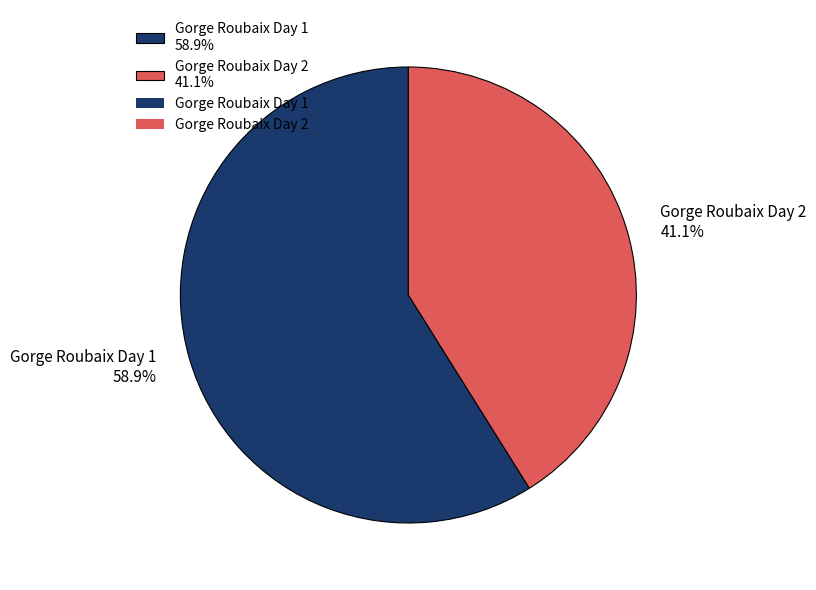

To the nearest percent, what percentage of the pie is Gorge Roubaix Day 2?

41%